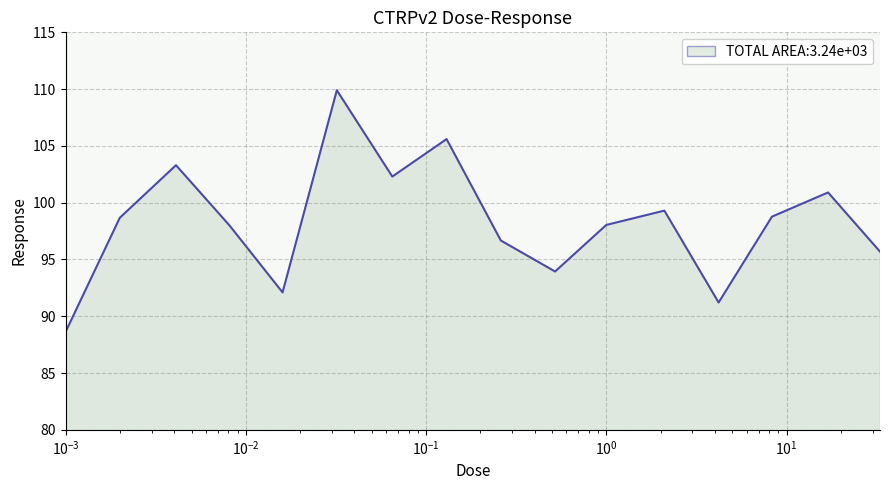

What is the minimum value shown in the chart?

88.6